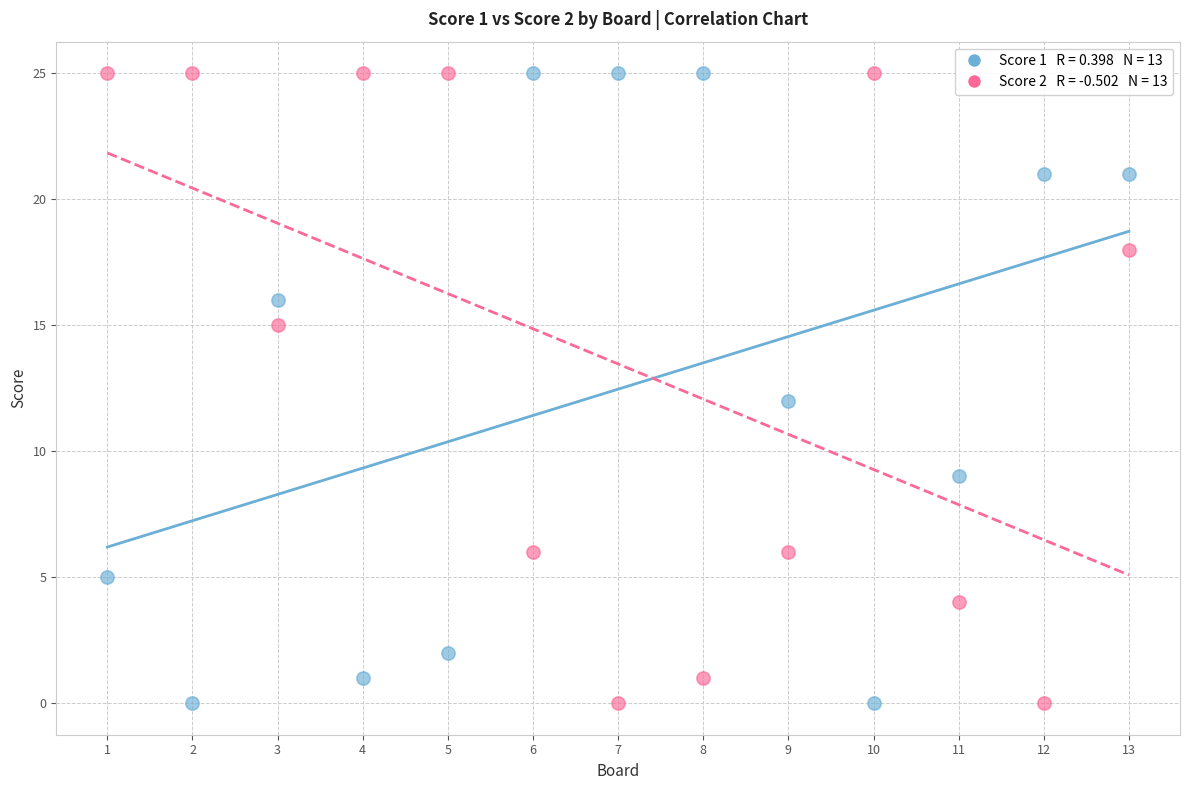

Across all data points, what is the range of X values (max minus min)?

12